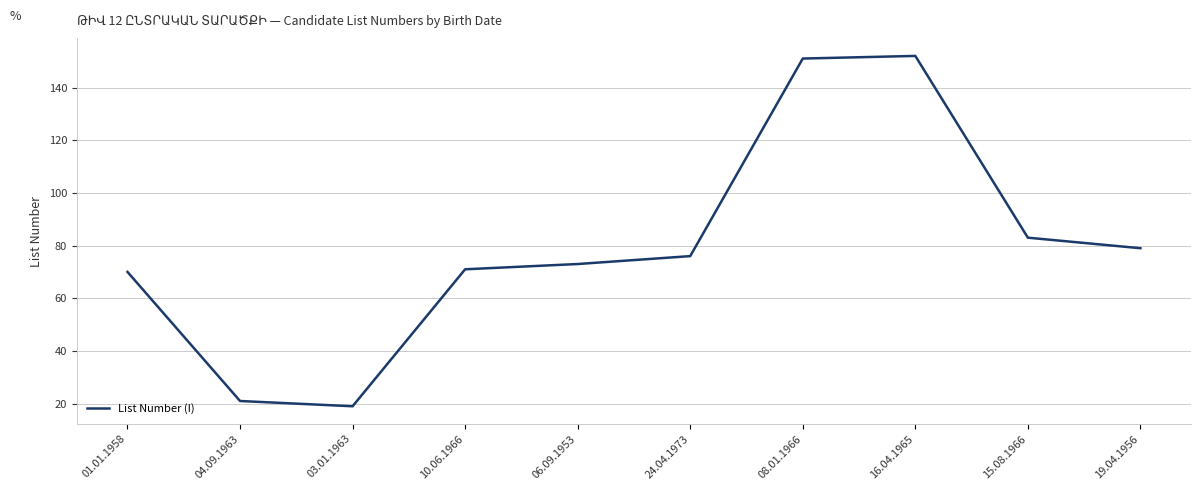

Where is the data nearest to the value 85?

15.08.1966